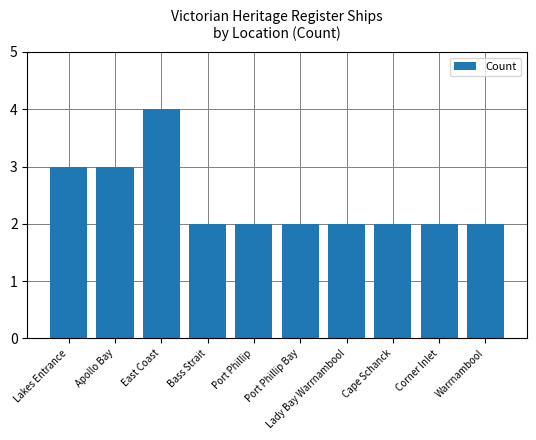

What position from the left is Corner Inlet?

9